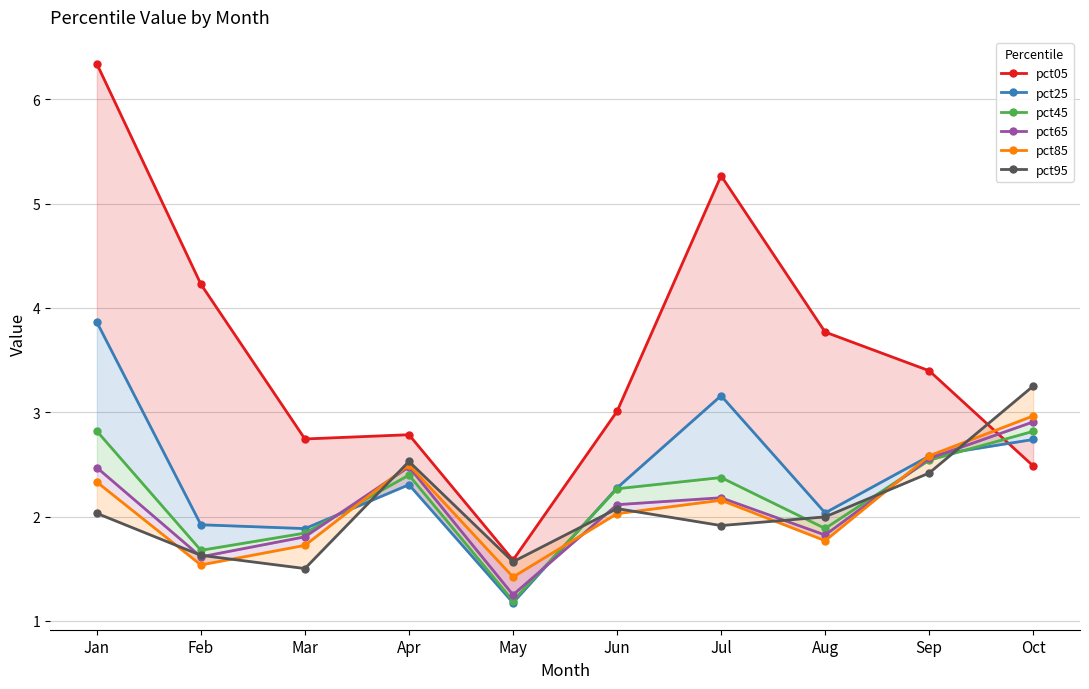

What is the total value across all series at May?

8.2